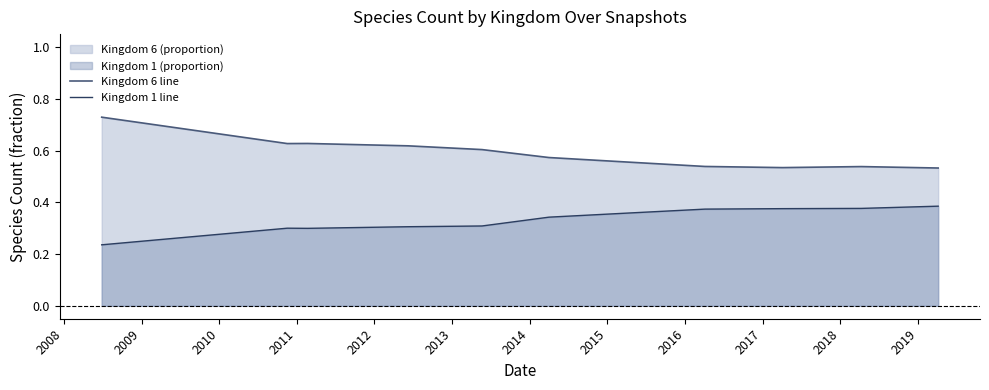

True or false: Kingdom 1 line has more than 0 interior local peaks.

True